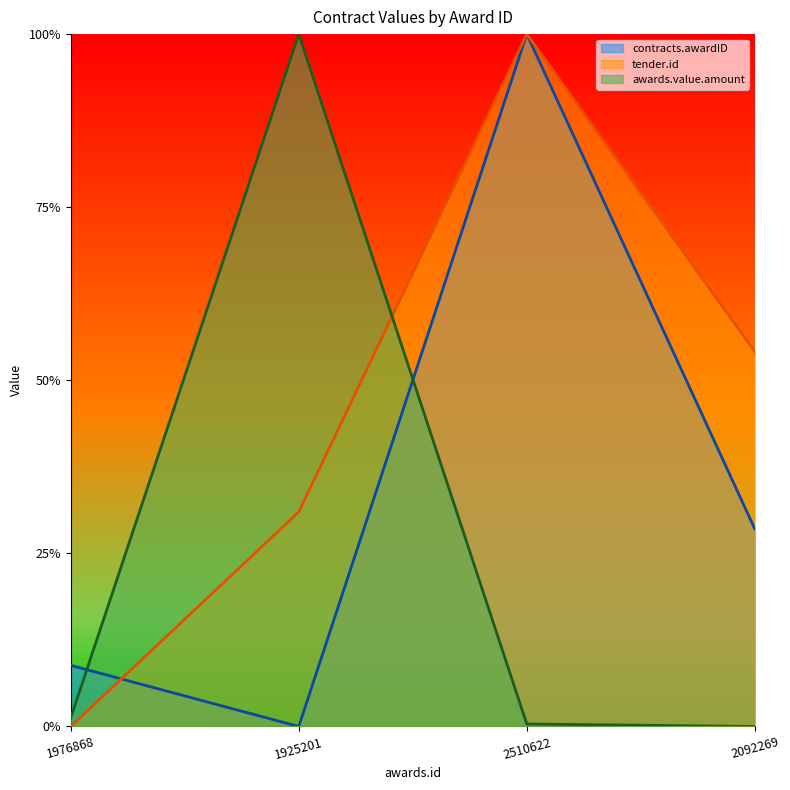

How many values in the contracts.awardID series exceed 0?

3